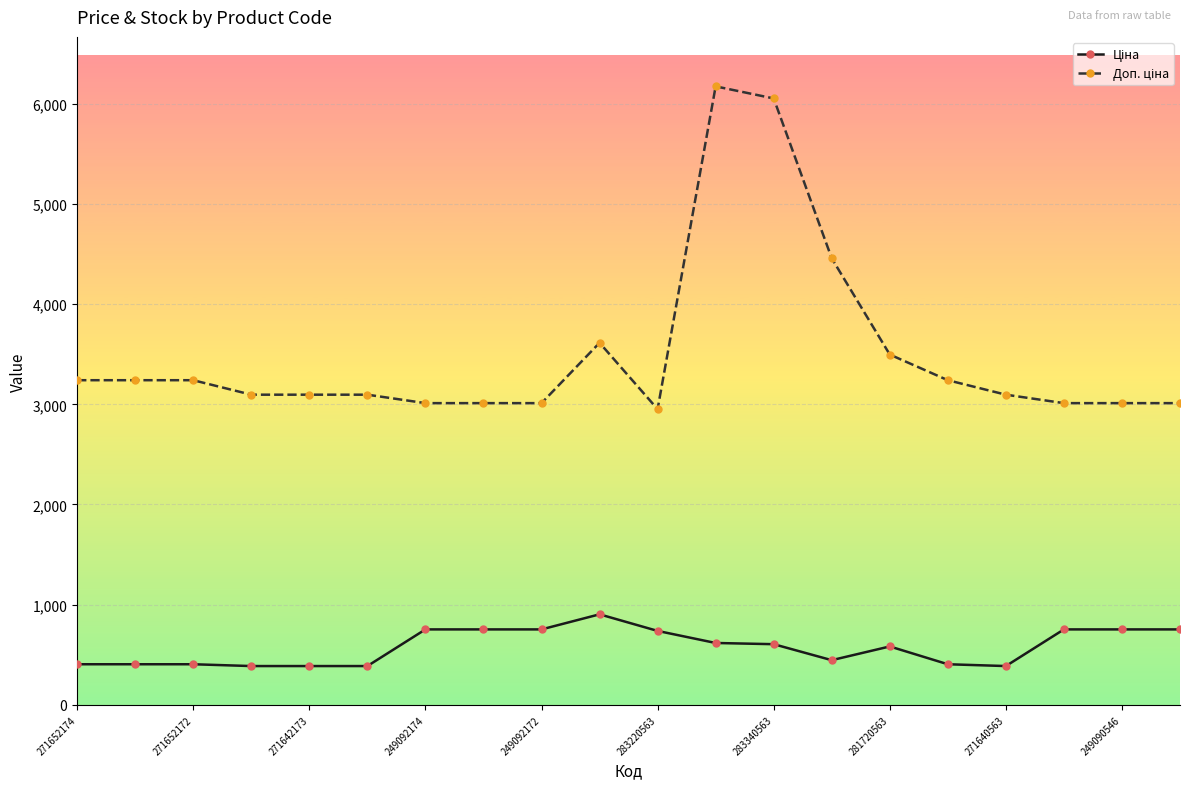

How many data points does each series have?

20